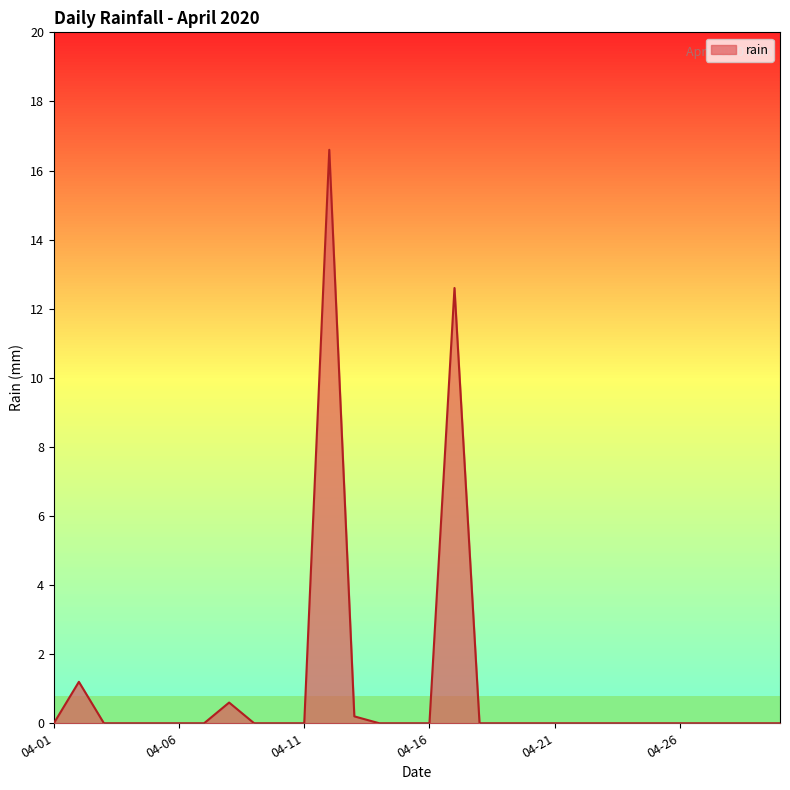

What is the greatest value displayed?

16.6